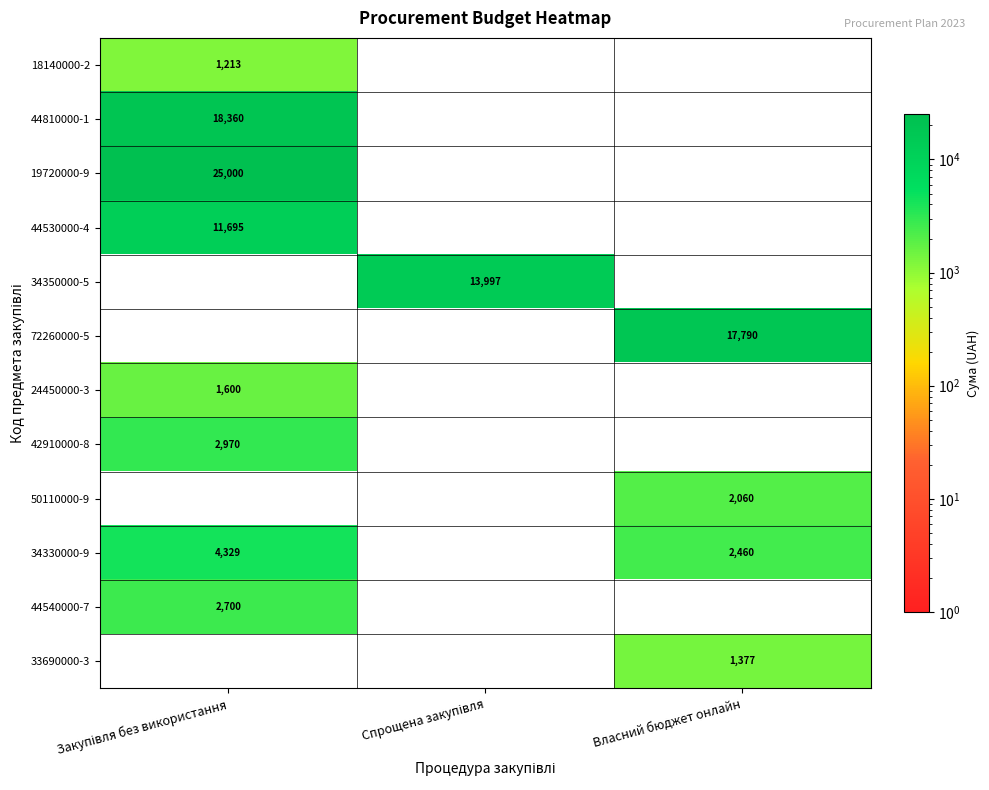

The 50110000-9 series shows 2738 at Власний бюджет онлайн. True or false?

False